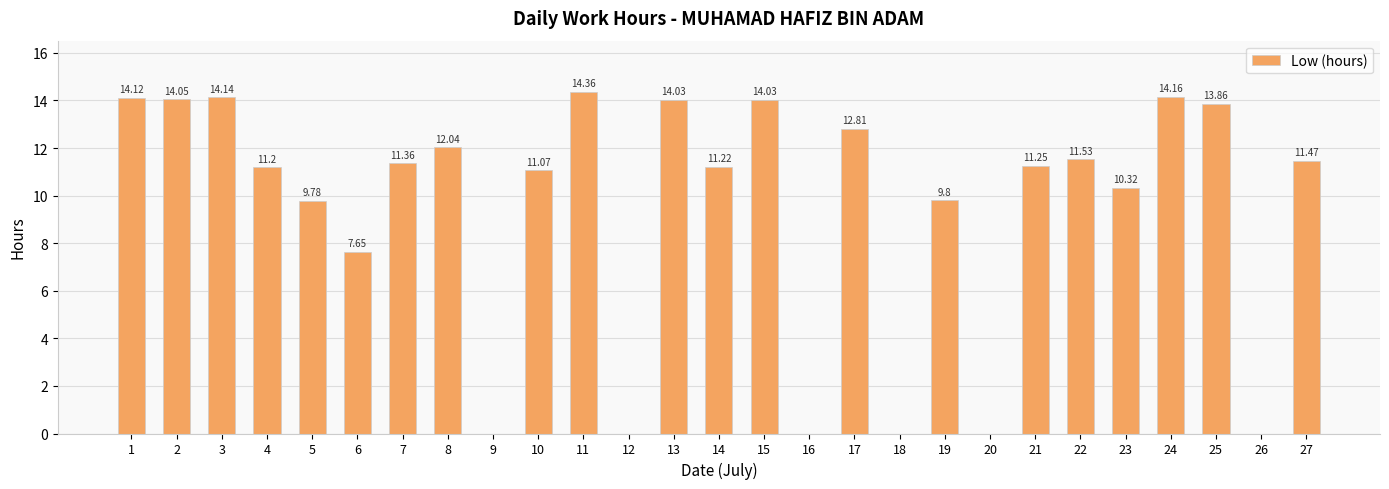

What is the change in value from 10 to 27?

+0.4